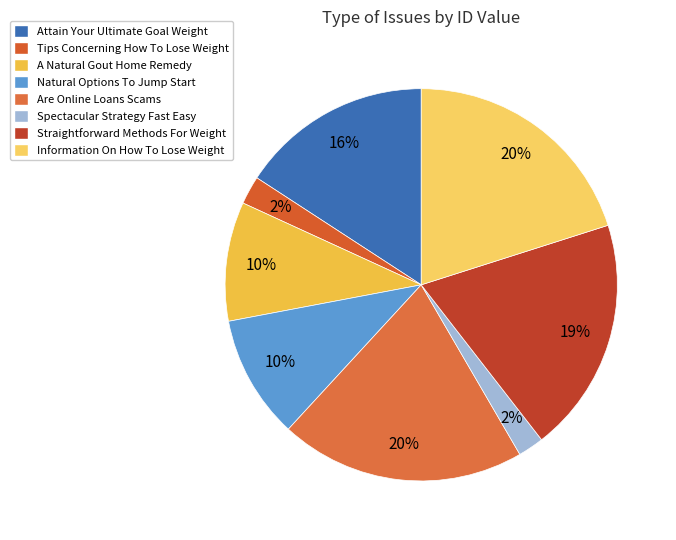

Does any single category account for the majority?

No